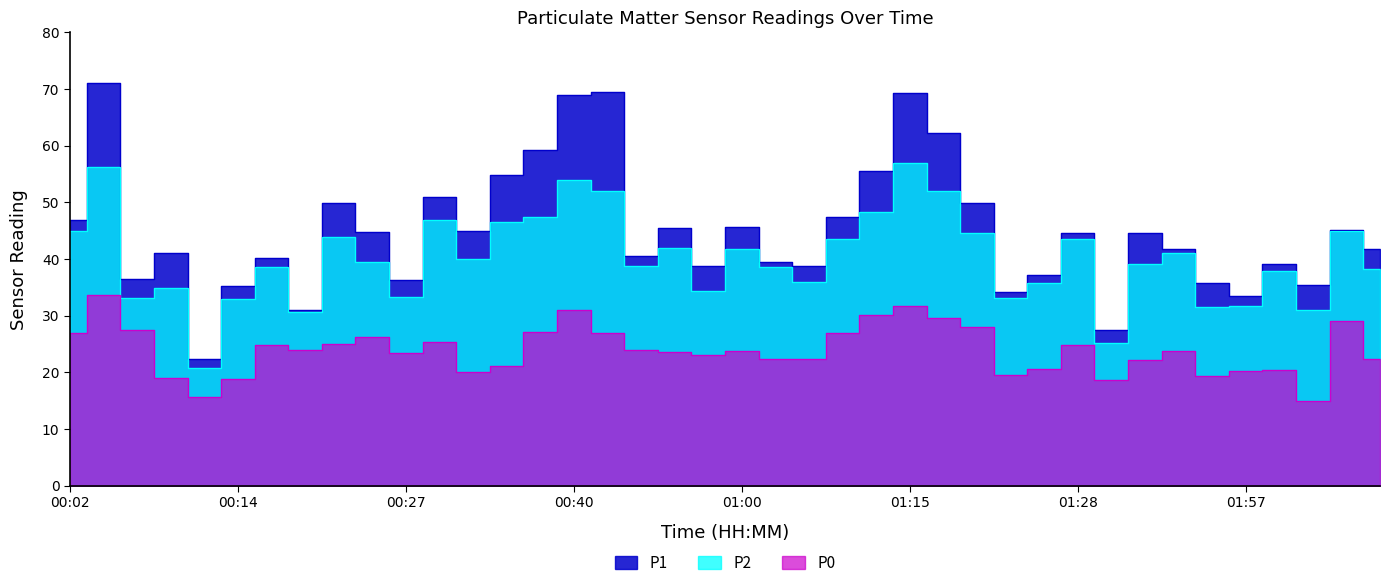

Which category has the lowest value across all series?

02:02